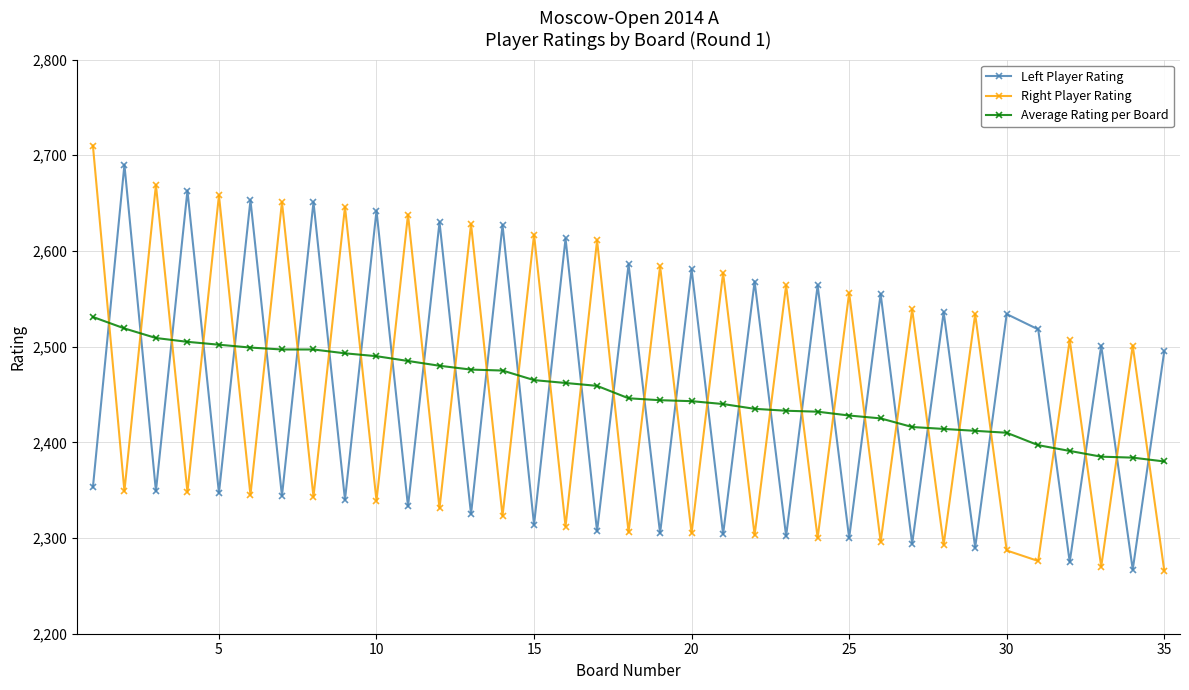

How many intersections are there between Right Player Rating and Average Rating per Board?

33